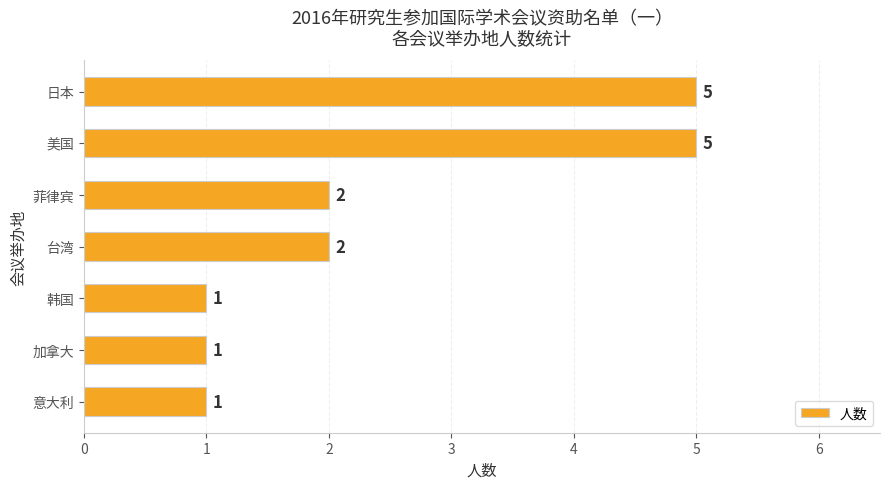

Approximately how many times larger is the value at 菲律宾 compared to 日本?

0.4